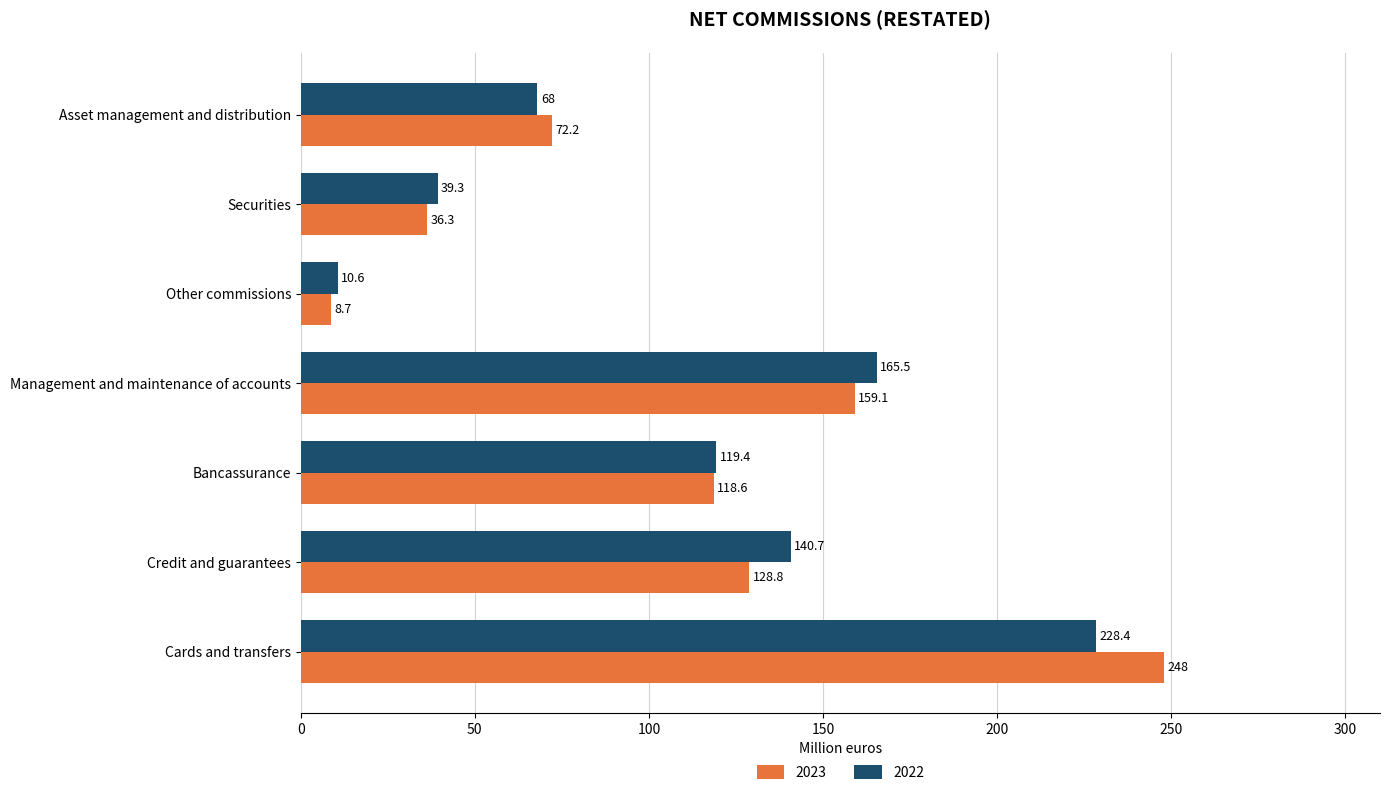

What is the average value of the 2023 series?

110.2